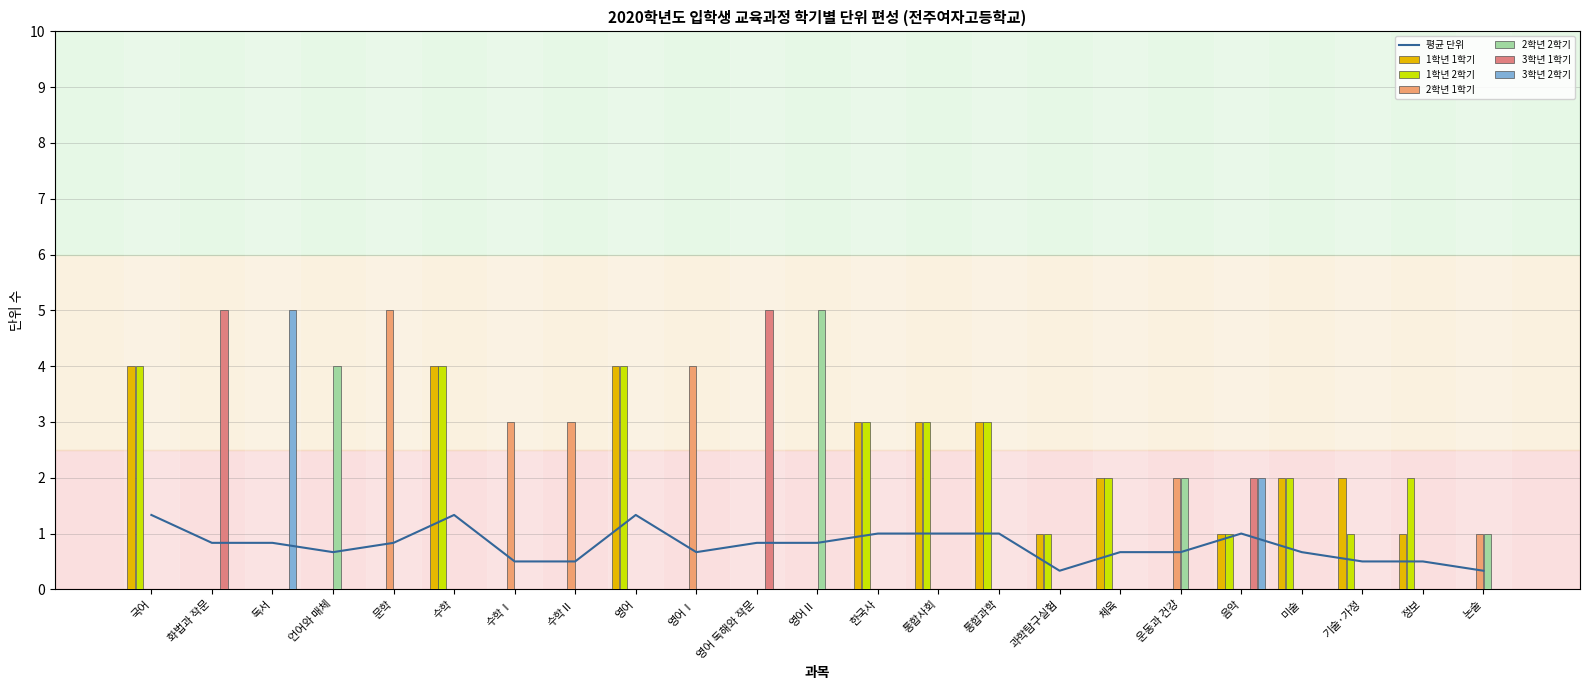

Rank the series at 영어 from lowest to highest value.

2학년 1학기, 2학년 2학기, 3학년 1학기, 3학년 2학기, 1학년 1학기, 1학년 2학기